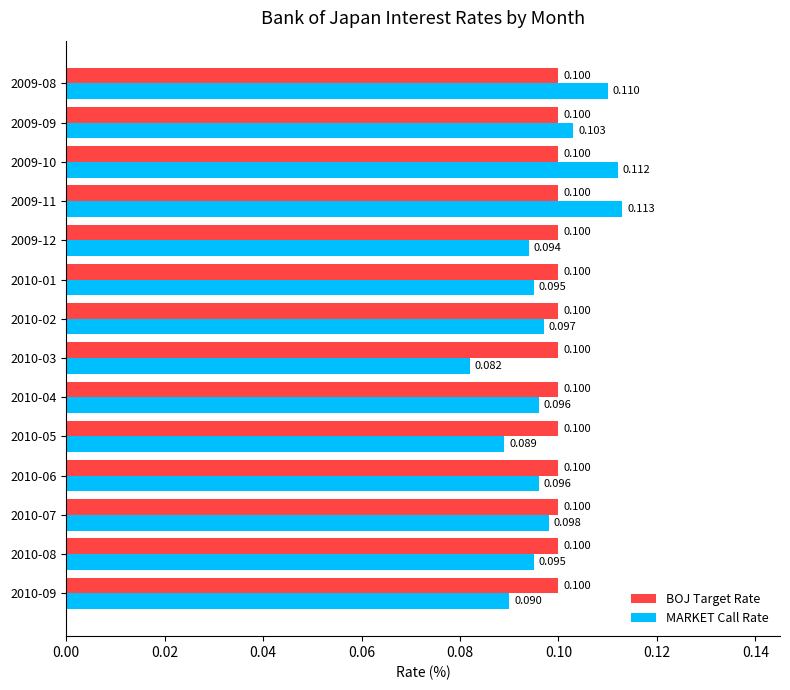

Which series has the largest range (max minus min)?

MARKET Call Rate